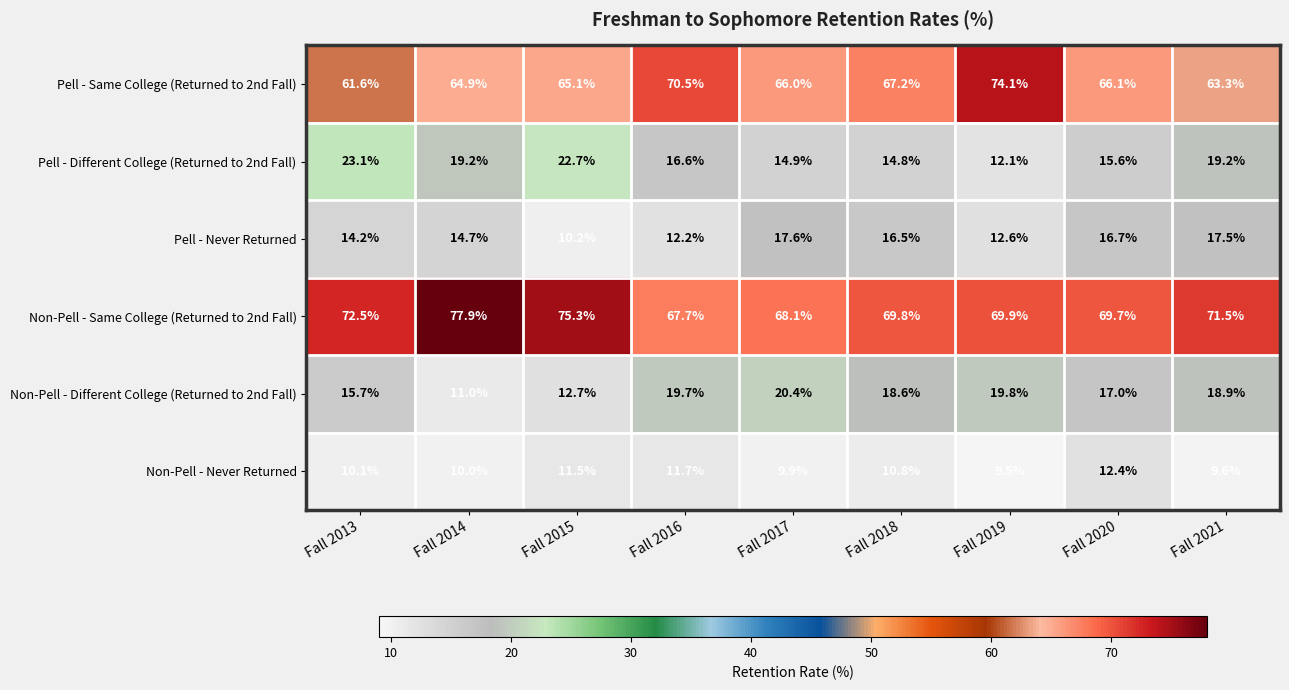

What value does the Pell - Never Returned series have at Fall 2018?

16.5